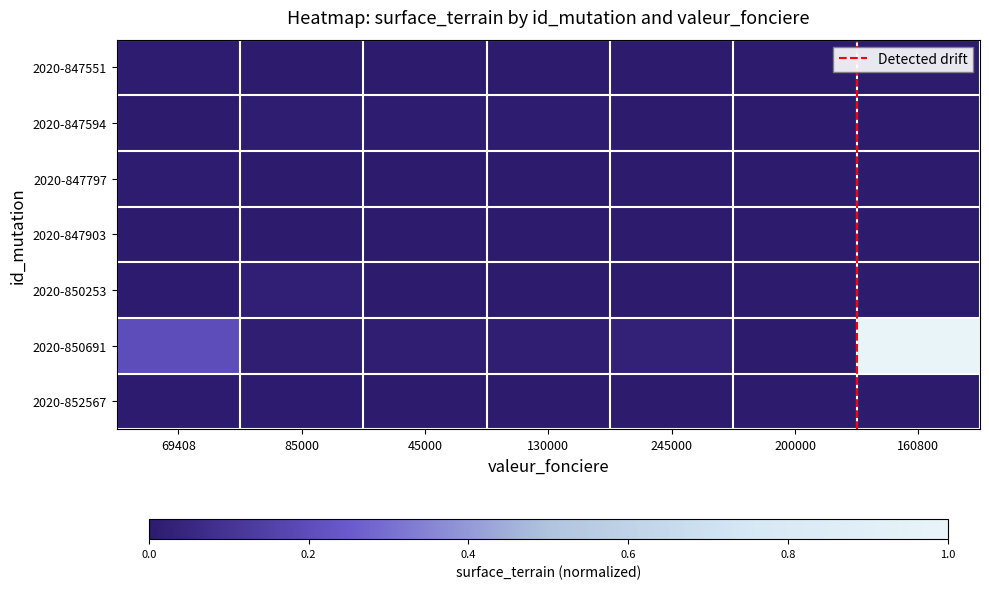

Which series has the largest total across all categories?

2020-850691